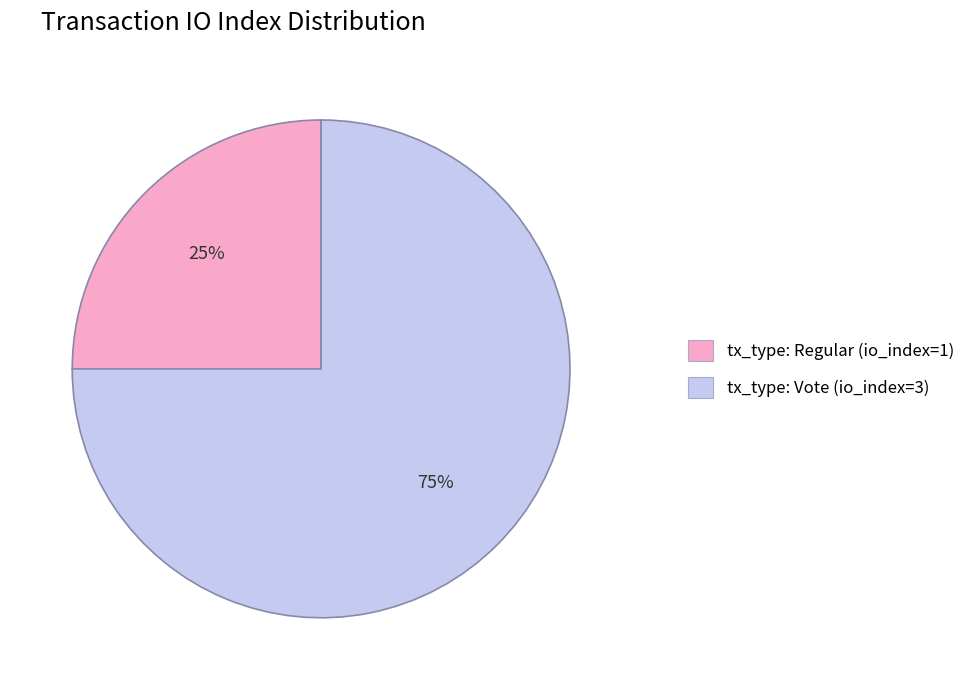

What is the majority slice?

tx_type: Vote (io_index=3)